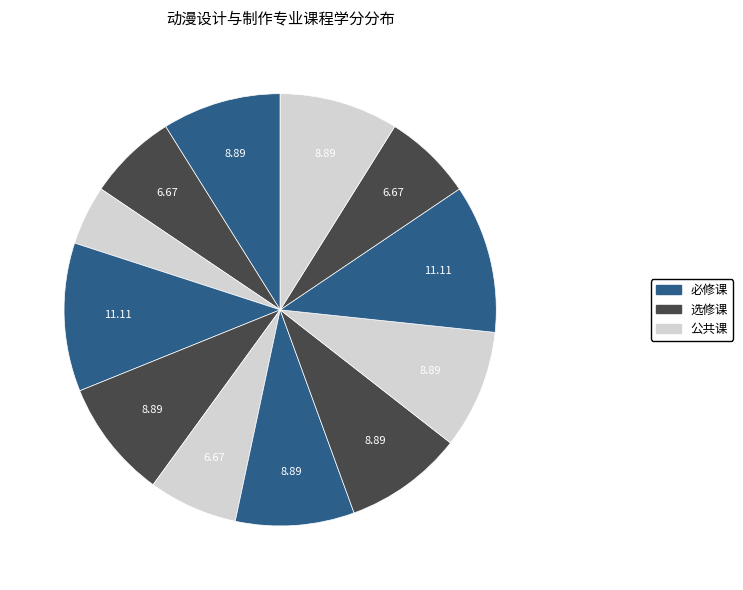

How many segments does this pie chart have?

12